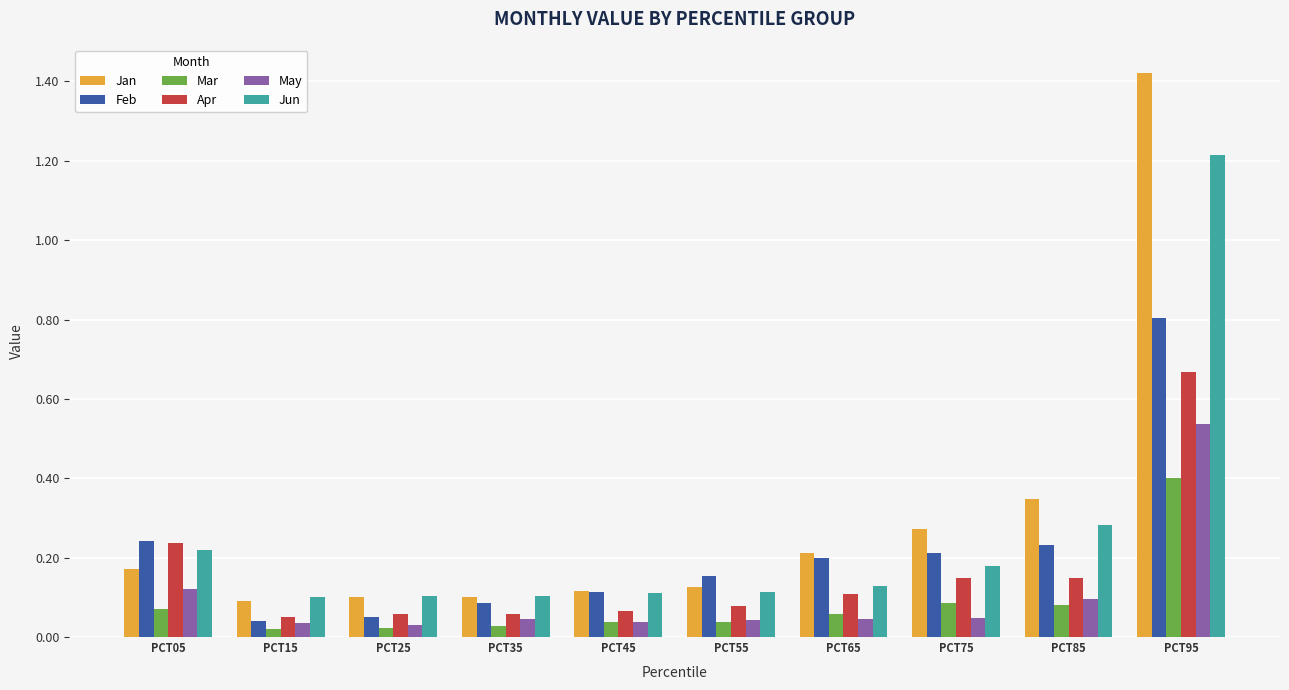

Between PCT15 and PCT35, which series saw the biggest shift?

Feb